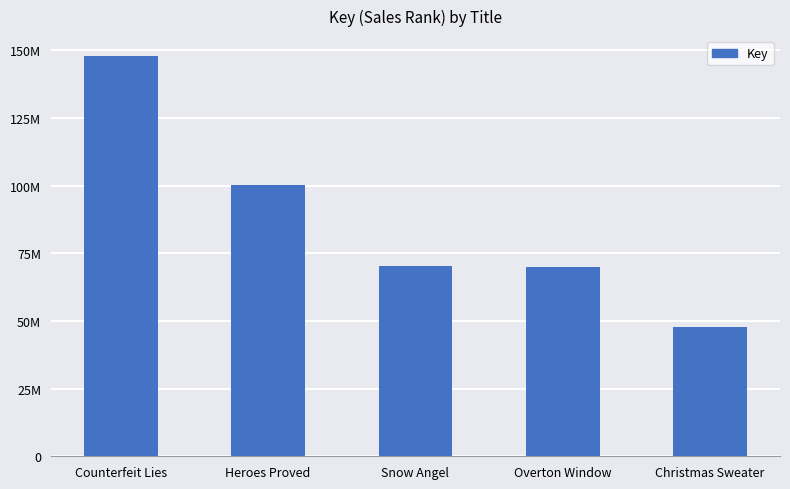

Reading left to right, extract all data points from this chart.

Counterfeit Lies=147921841	Heroes Proved=100243273	Snow Angel=70355183	Overton Window=69991519	Christmas Sweater=47927127